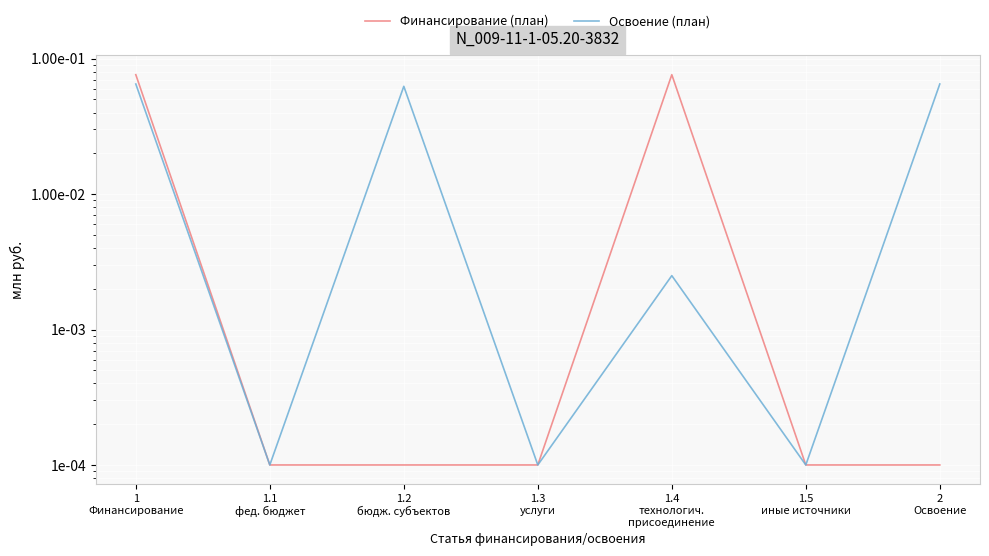

Rank the categories by Финансирование (план) value from highest to lowest.

1
Финансирование, 1.4
технологич.
присоединение, 1.1
фед. бюджет, 1.2
бюдж. субъектов, 1.3
услуги, 1.5
иные источники, 2
Освоение